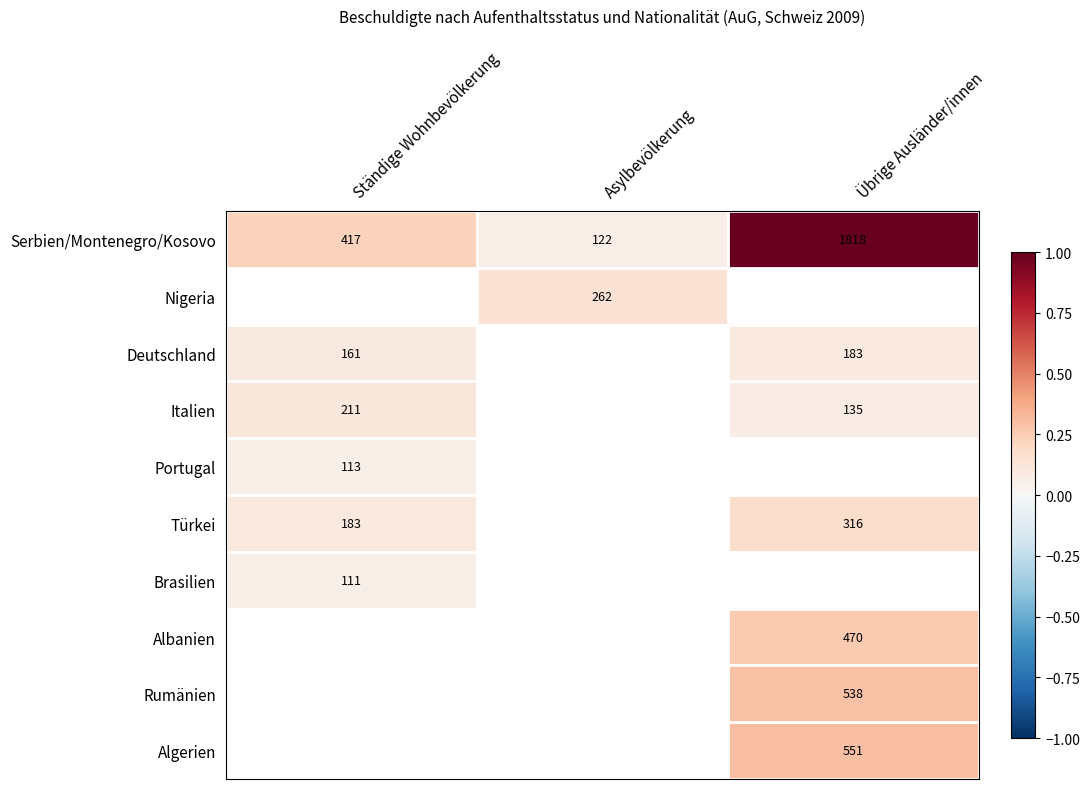

The Serbien/Montenegro/Kosovo series shows 2558 at Übrige Ausländer/innen. True or false?

False